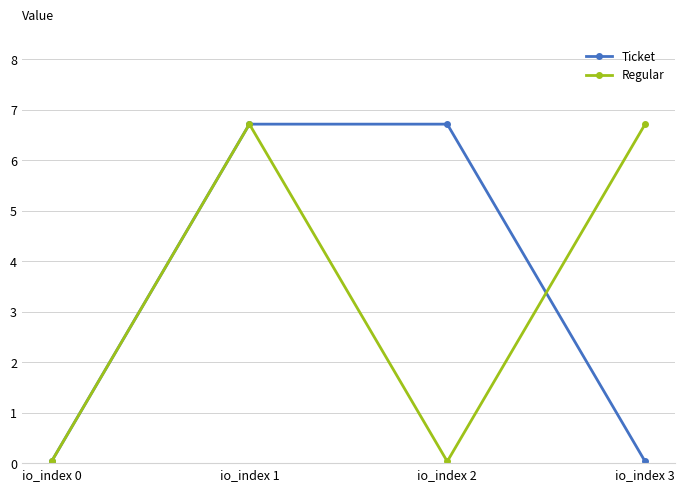

Between io_index 0 and io_index 2, which series saw the biggest shift?

Ticket